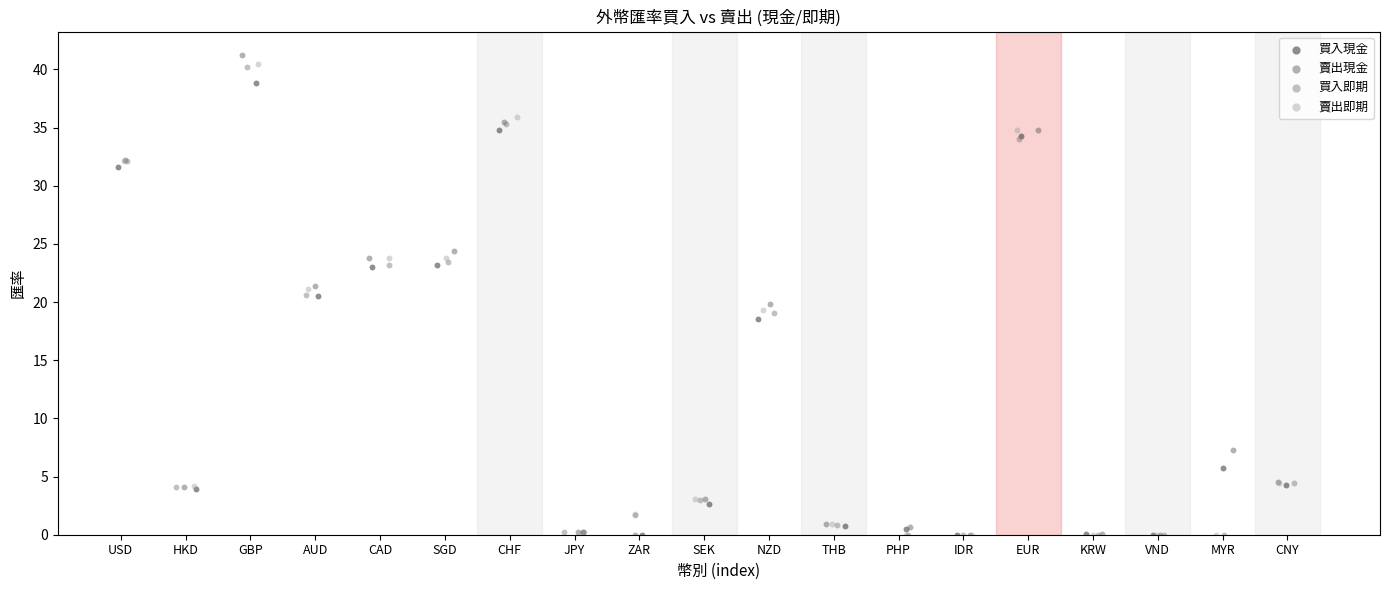

Which series has the largest Y range (max minus min)?

賣出現金